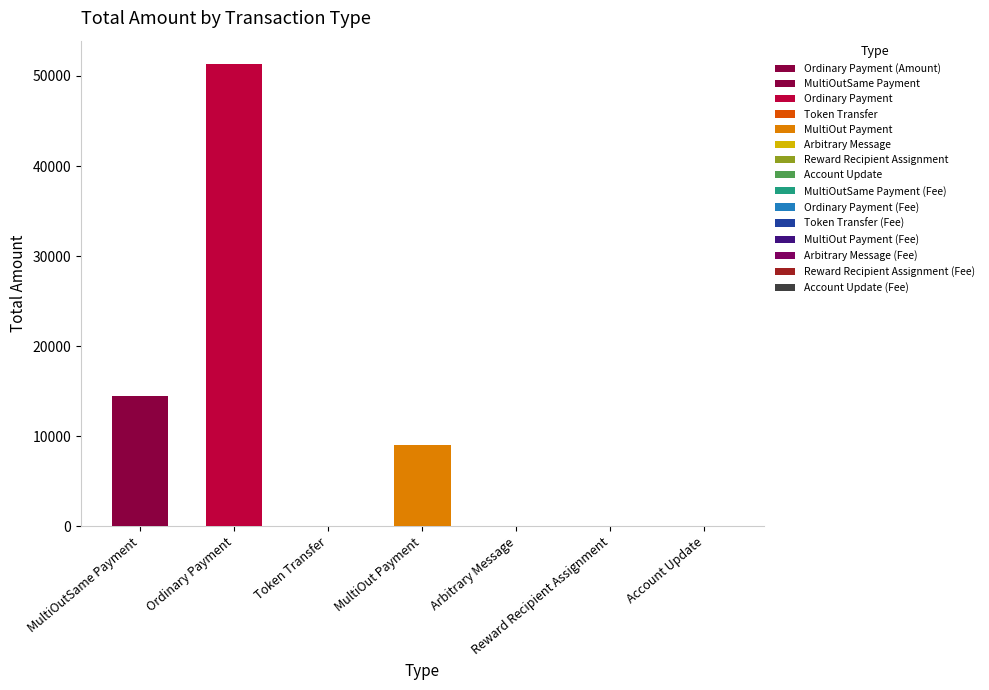

What position from the left is Token Transfer?

3